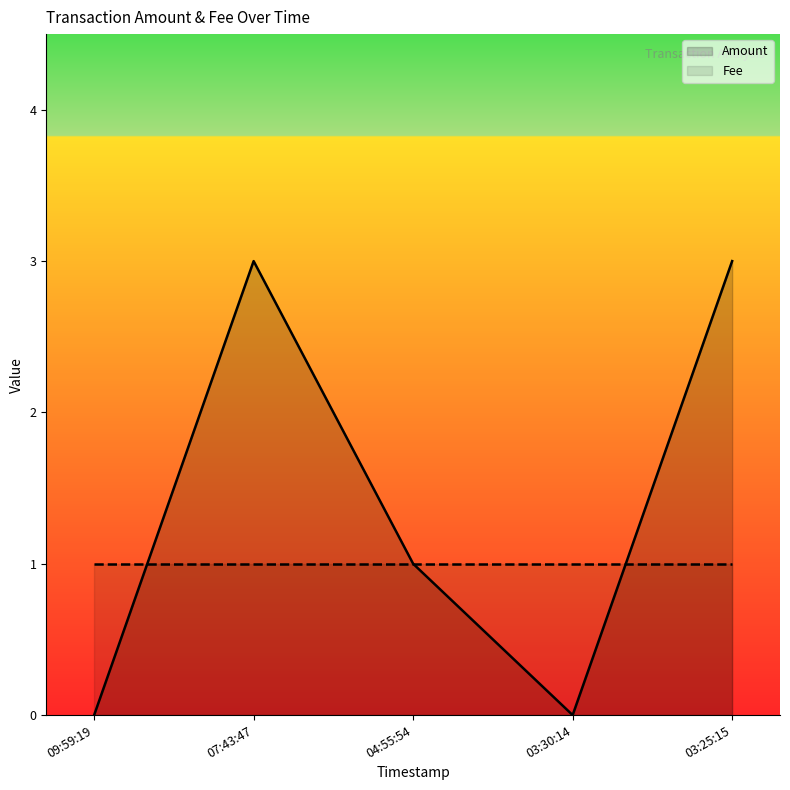

True or false: Amount has a value of 1 at 07:43:47.

False